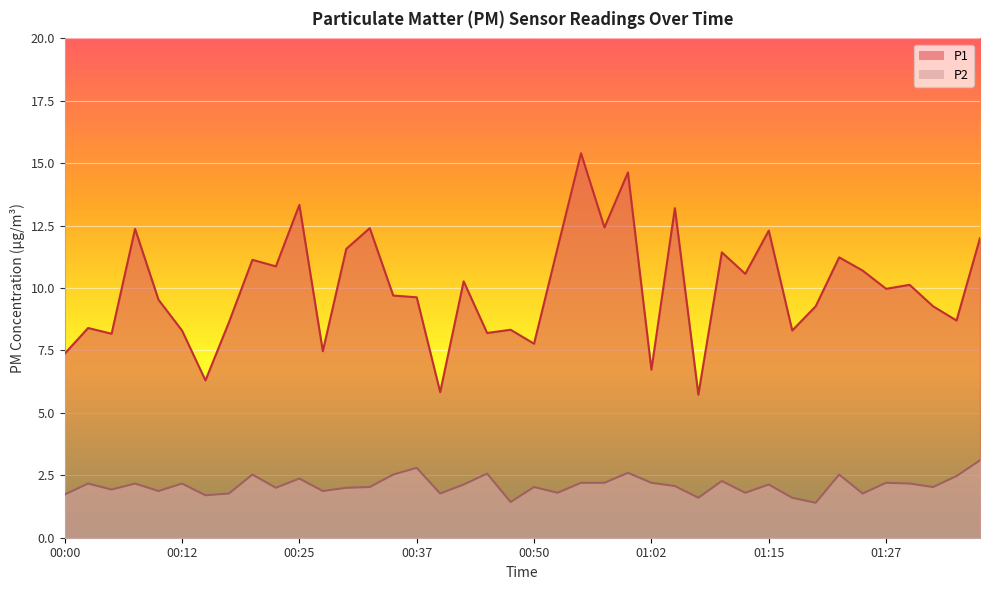

What is the sum of all P2 values?

83.7